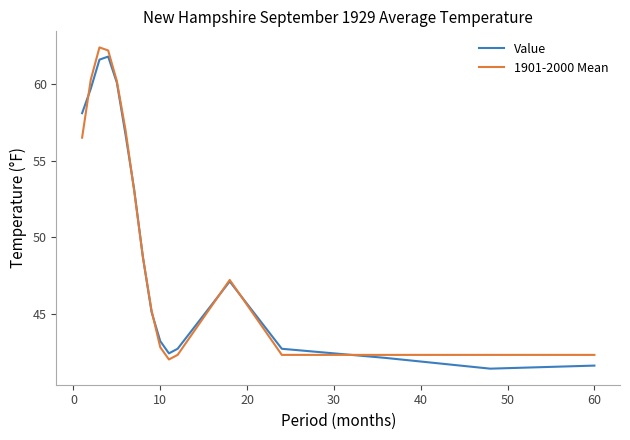

How many lines are shown in the chart?

2